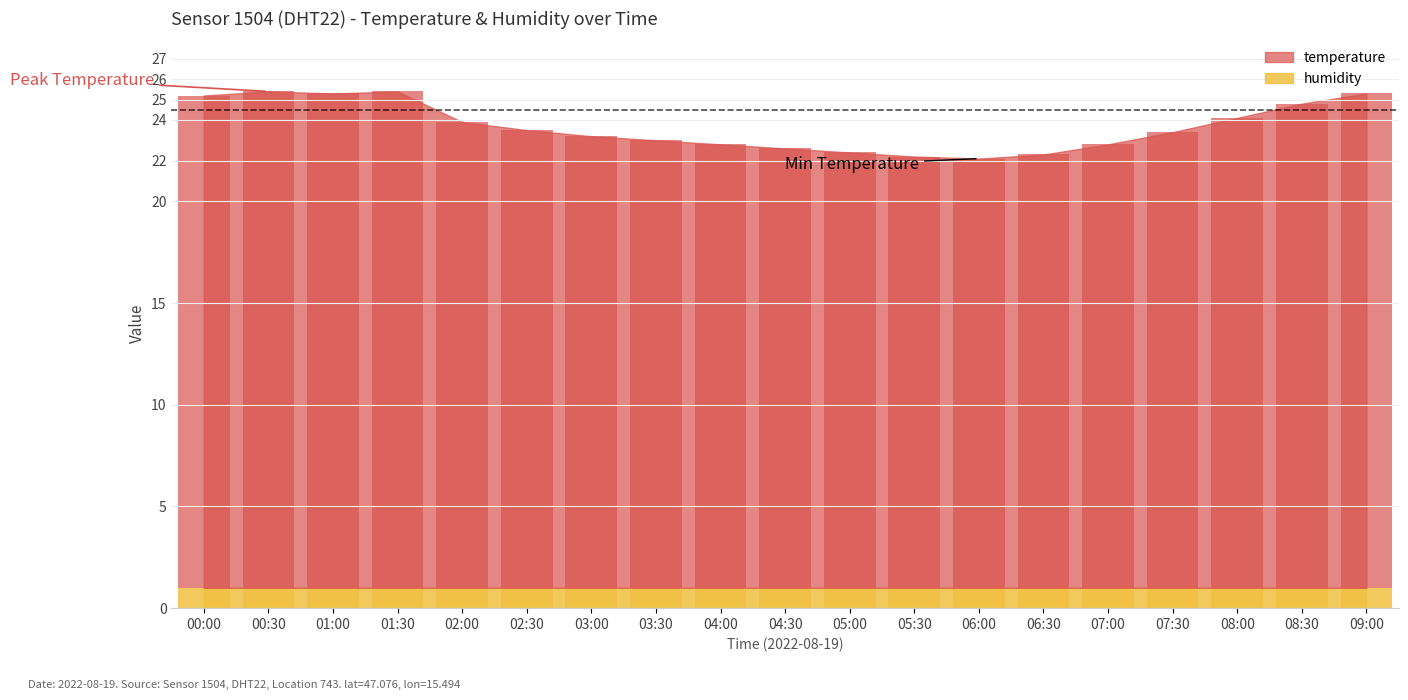

What position from the right is 09:00?

1